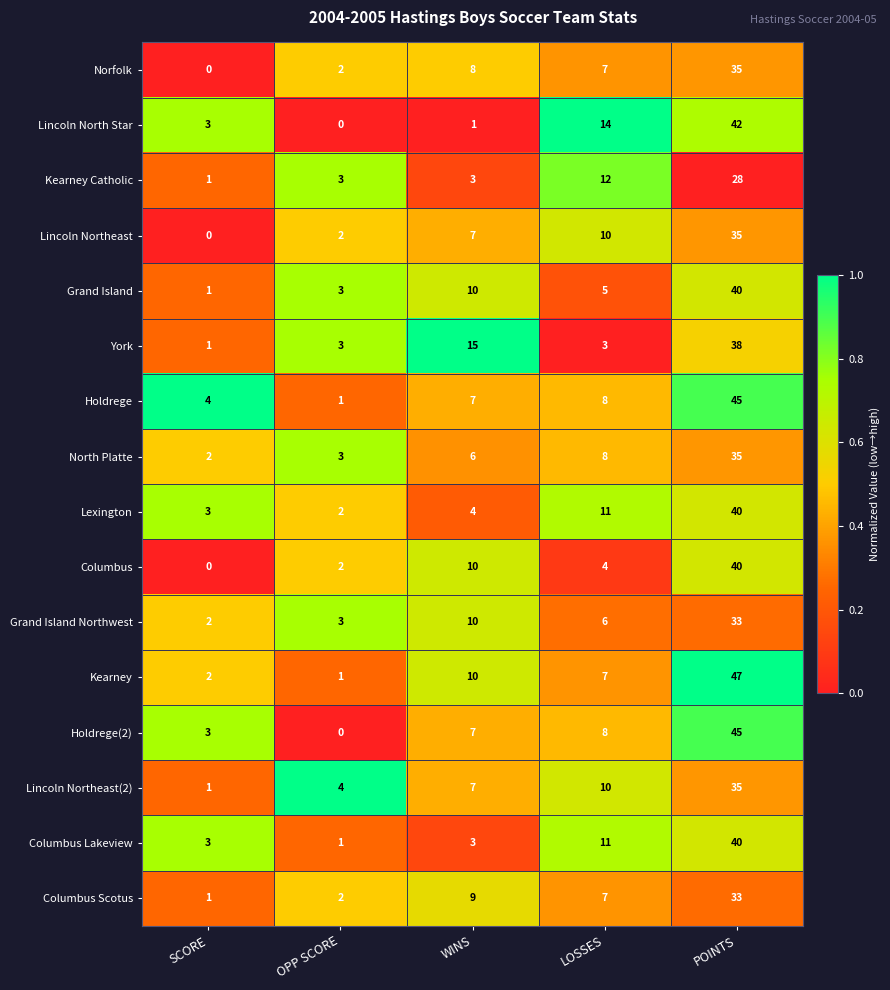

The value of Kearney at SCORE is 1. True or false?

False